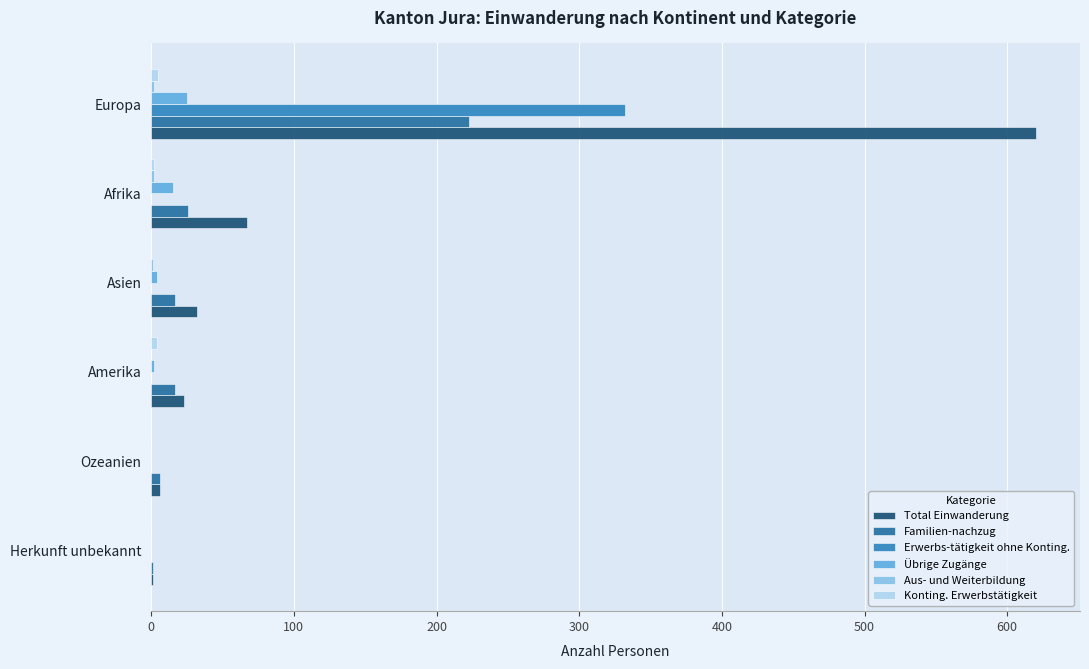

How many data points in Erwerbs-tätigkeit ohne Konting. are above 0?

1